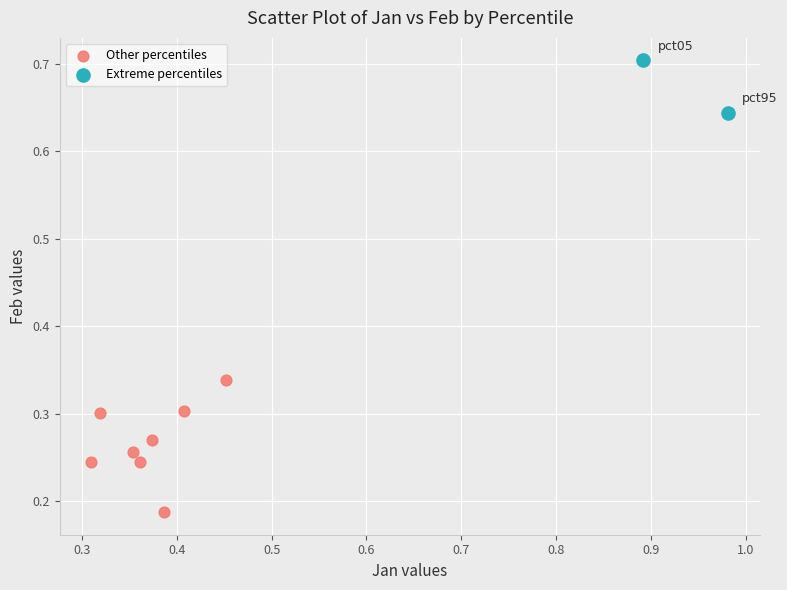

Which series has the widest spread of Y values?

Other percentiles